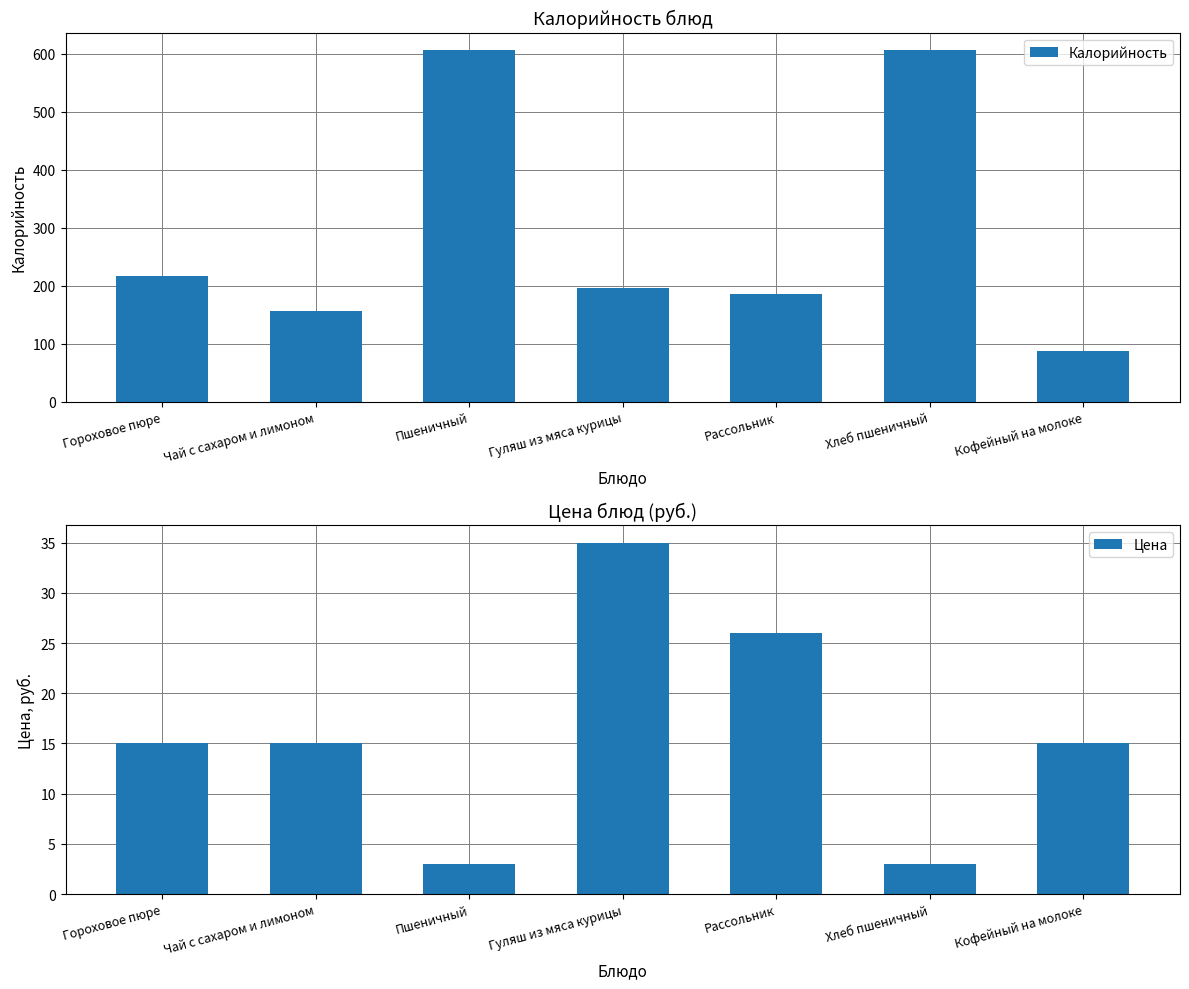

What is the difference between the maximum and minimum values in the Калорийность series?

519.0